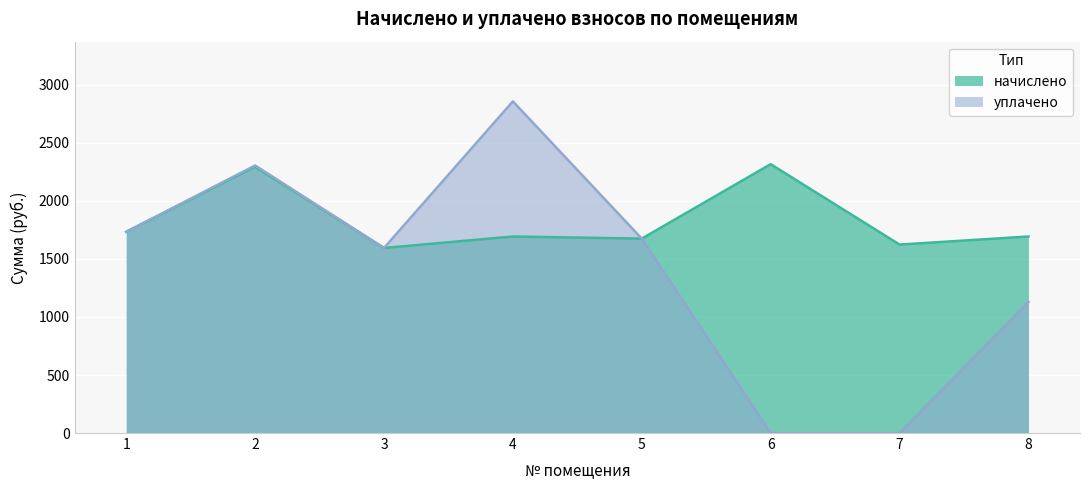

Between 5 and 4, which is larger?

4